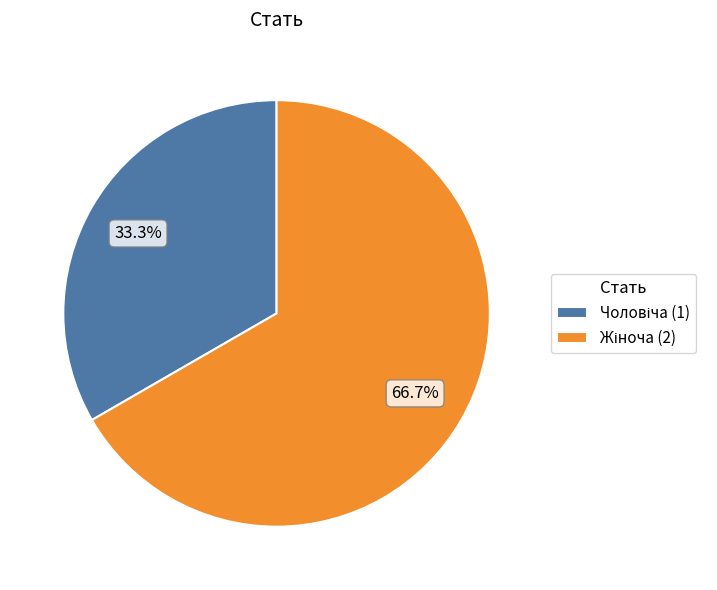

Is there any slice that represents more than half of the pie?

Yes